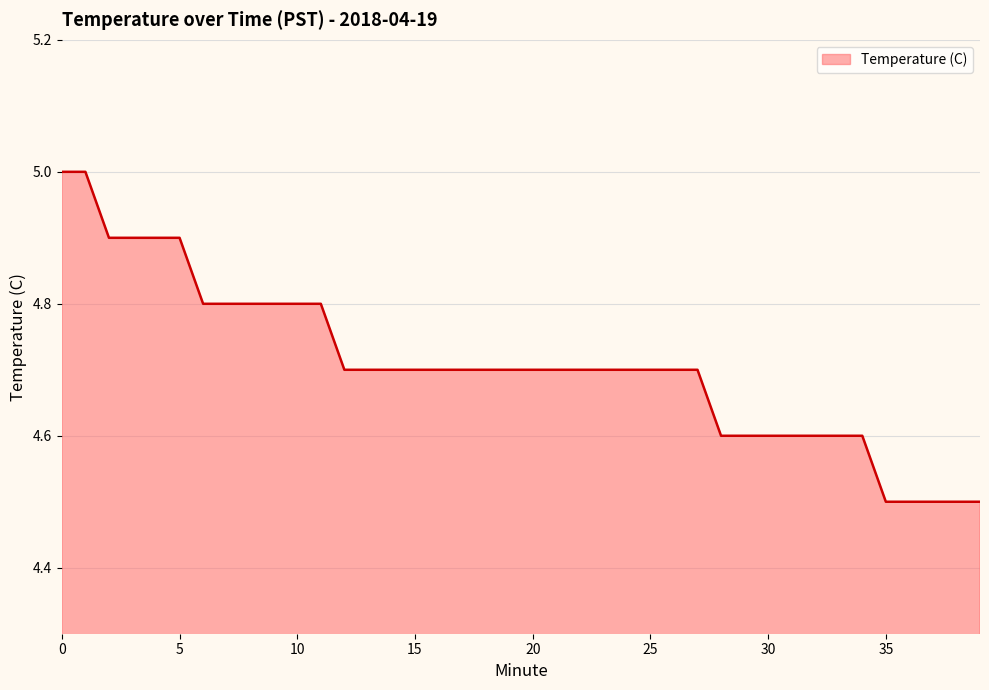

How many distinct data groups are displayed?

1